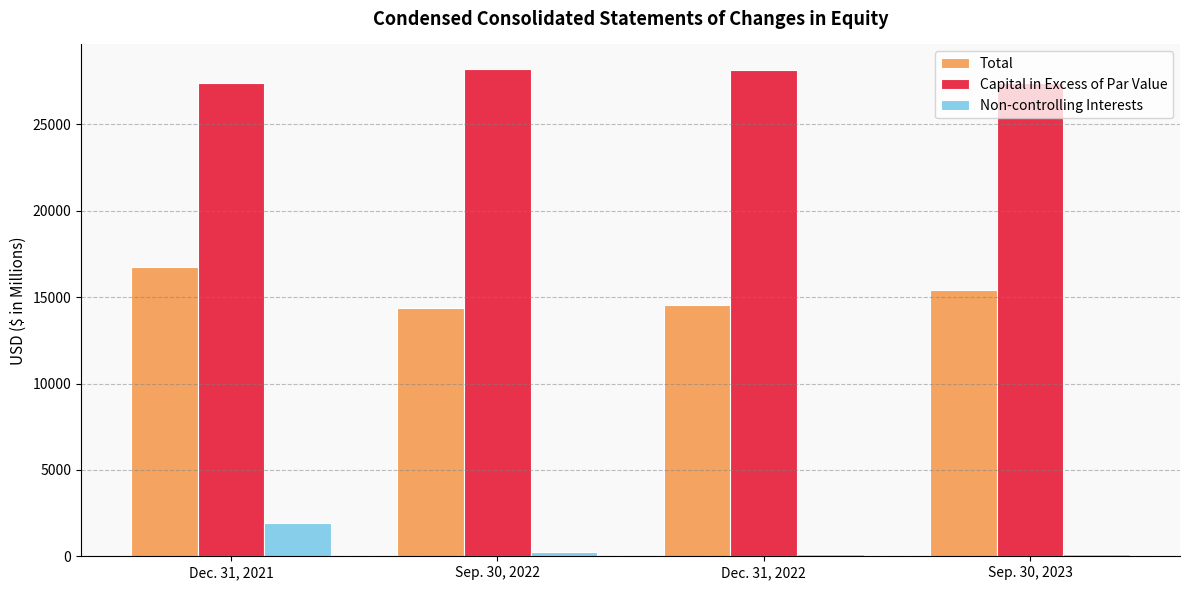

What is the highest value of the Total series?

16746